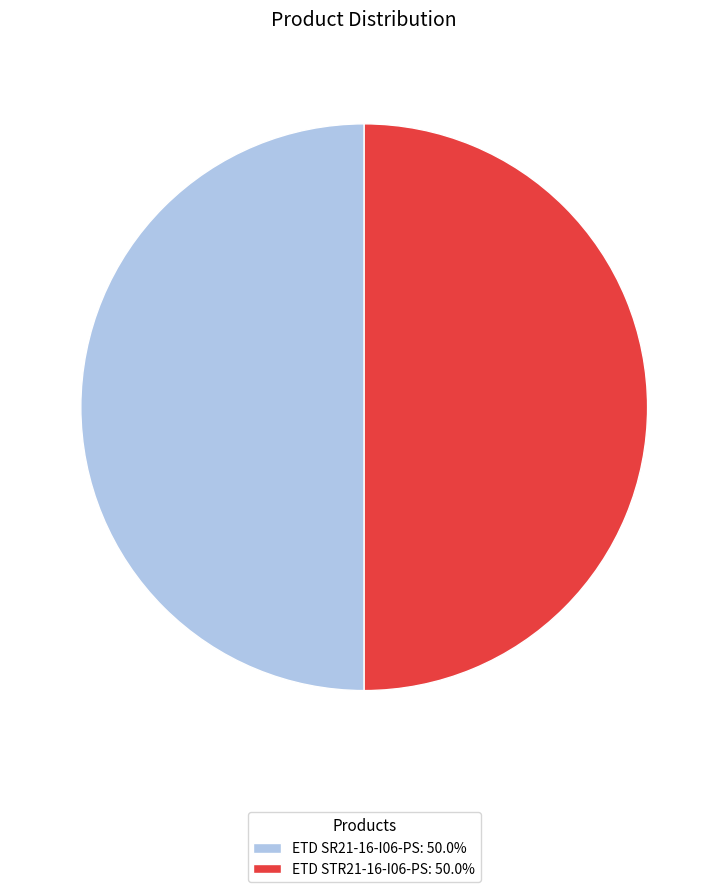

Combined, do ETD STR21-16-I06-PS: 50.0% and ETD SR21-16-I06-PS: 50.0% account for over 50%?

Yes